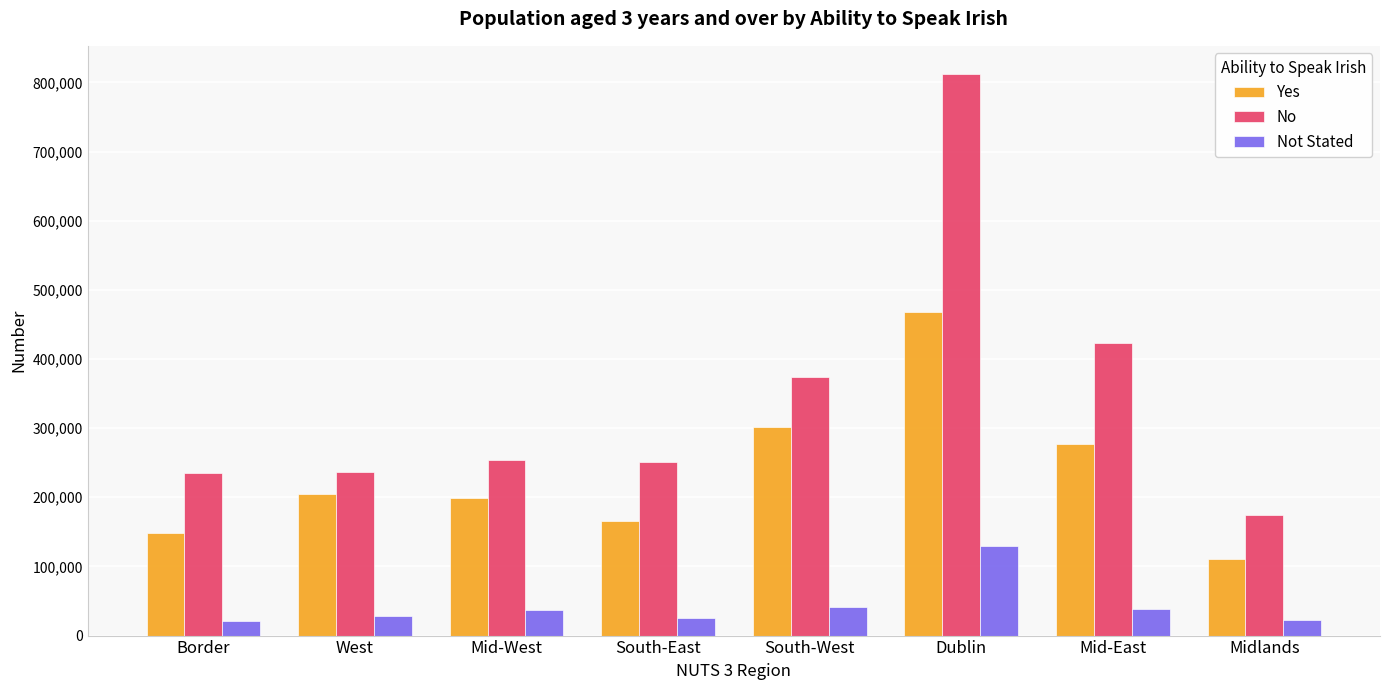

What is the difference between the maximum and second lowest values in the Yes series?

318728